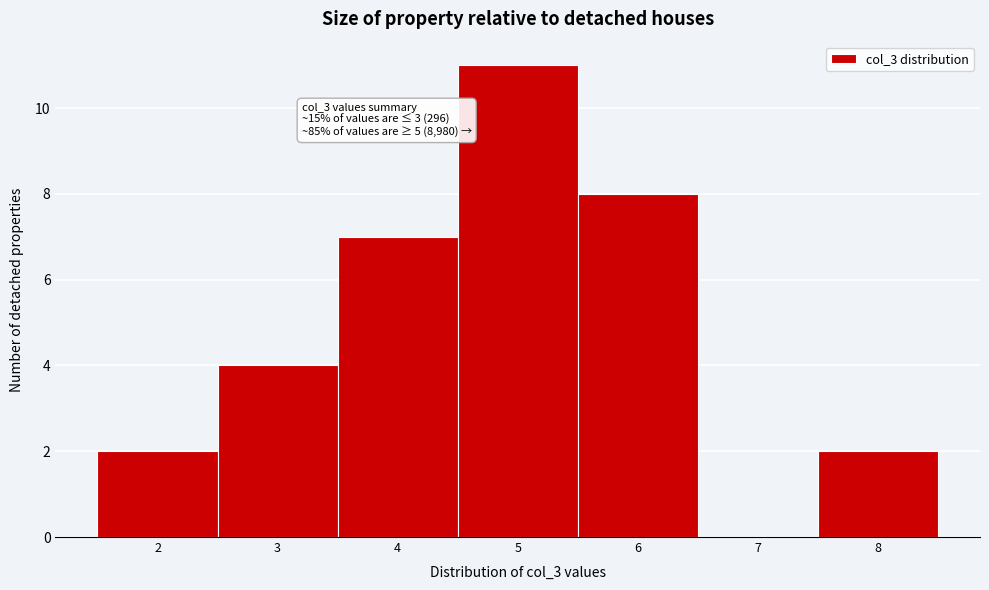

Over which range of the x-axis is the bar tallest?

4.5 to 5.5